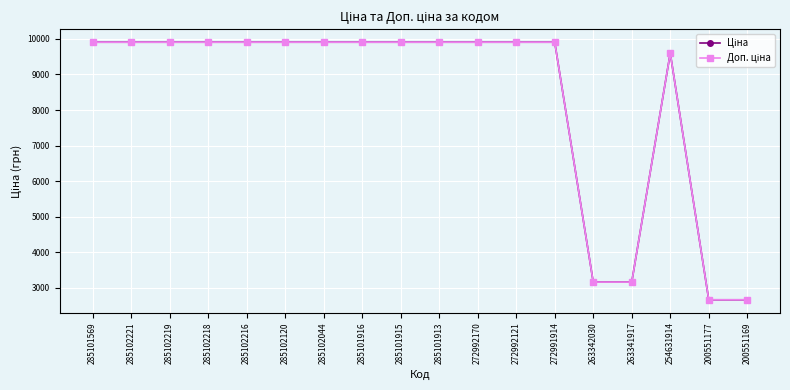

What is the label of the 6th point from the right?

272991914